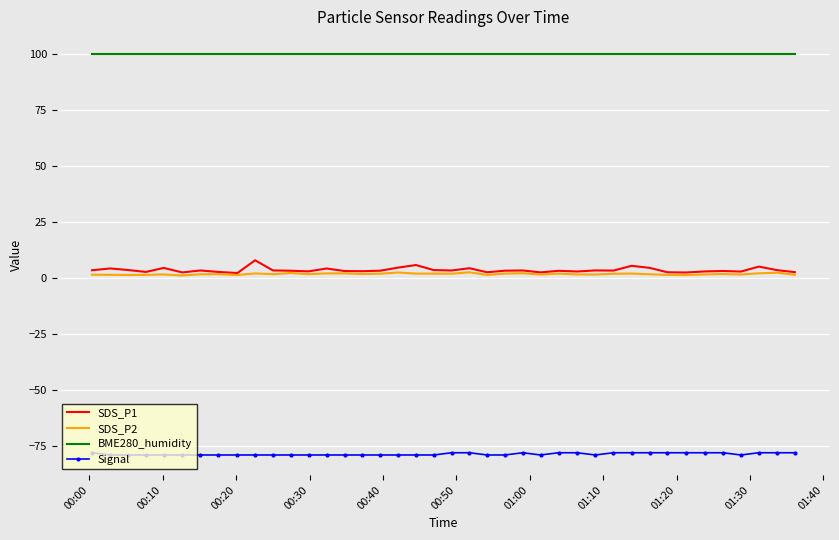

What is the smallest value displayed?

-79.0